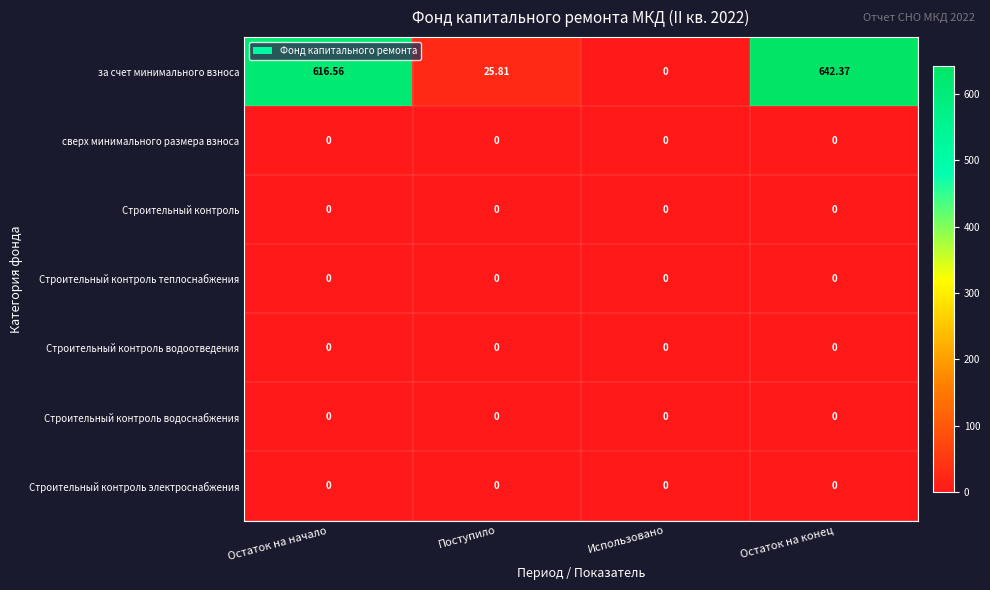

At which label does за счет минимального взноса first exceed 616?

Остаток на начало